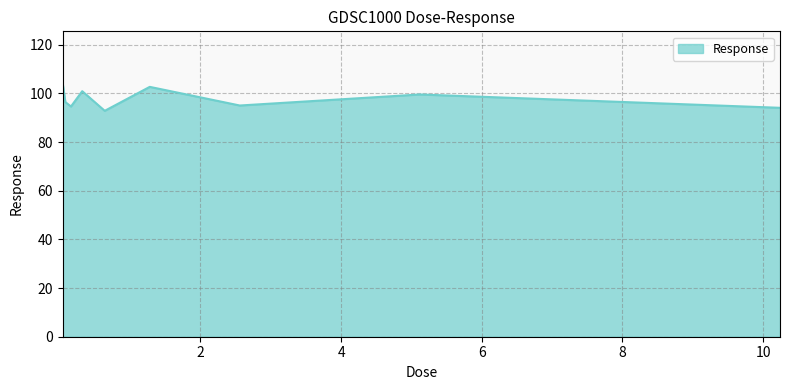

What is the smallest value displayed?

92.9